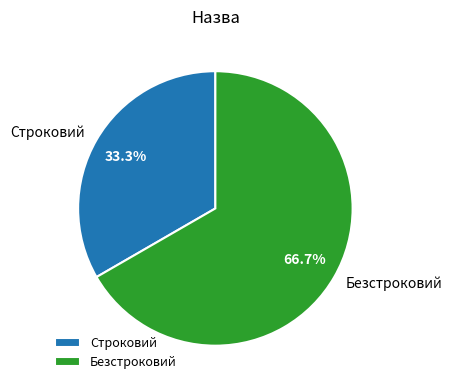

Is it true that Строковий is 33% of the pie?

True